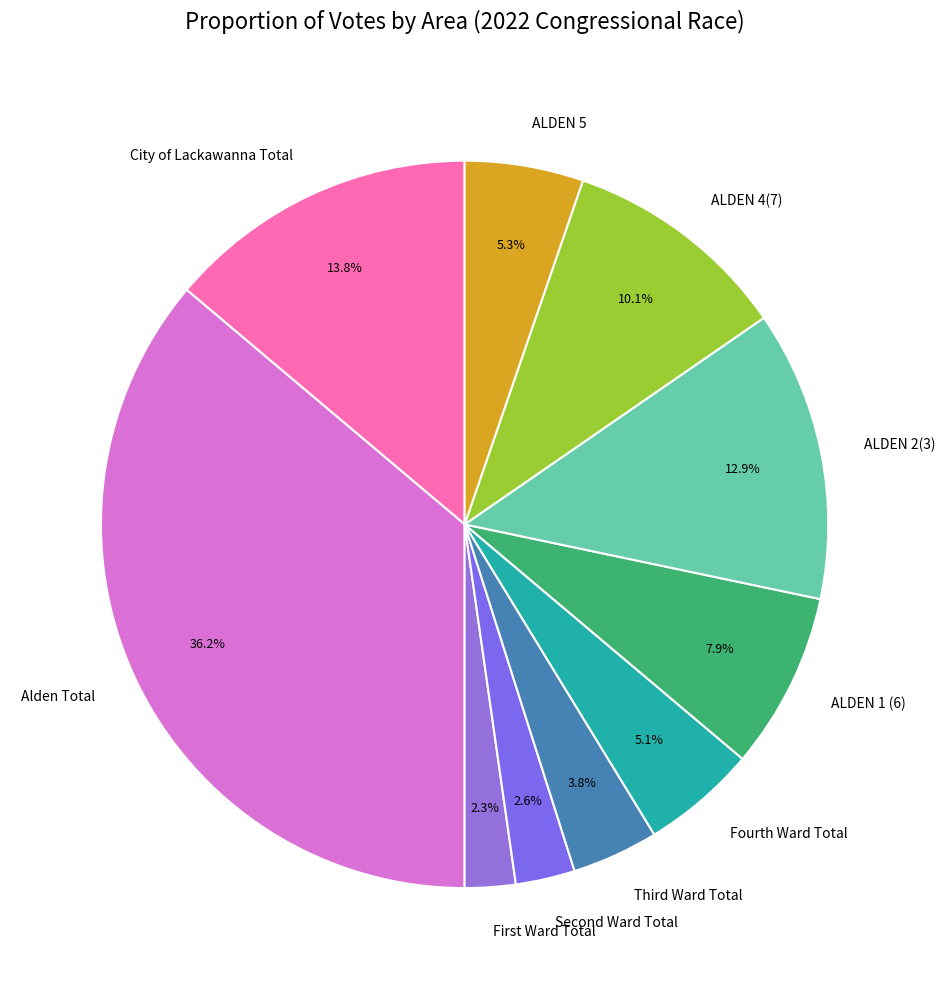

Approximately how many times larger is the value at ALDEN 2(3) compared to Alden Total?

0.4